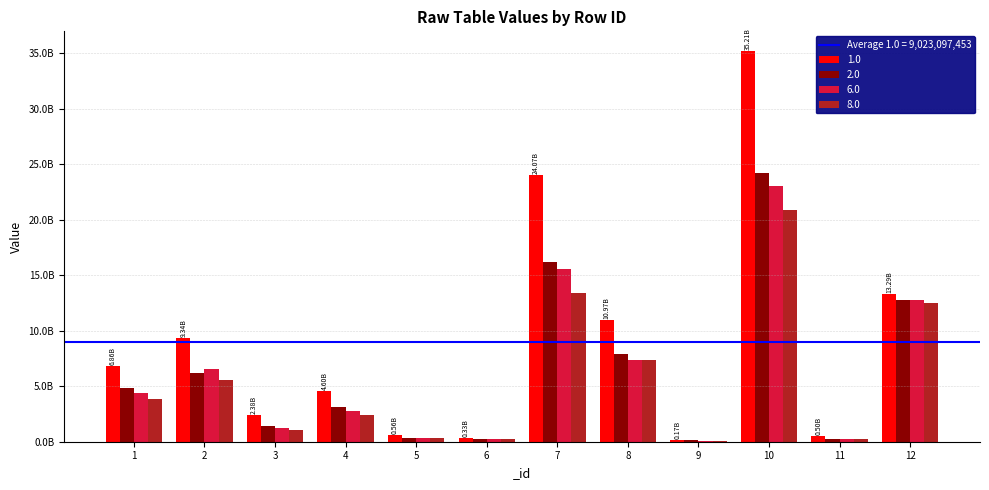

Are the bars horizontal?

No